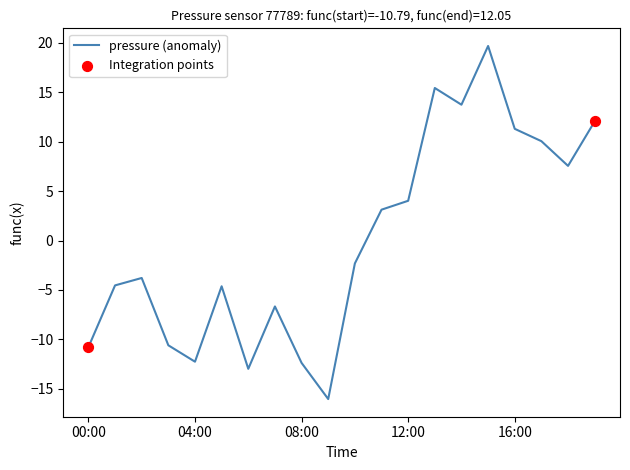

What is the minimum value shown in the chart?

-16.0